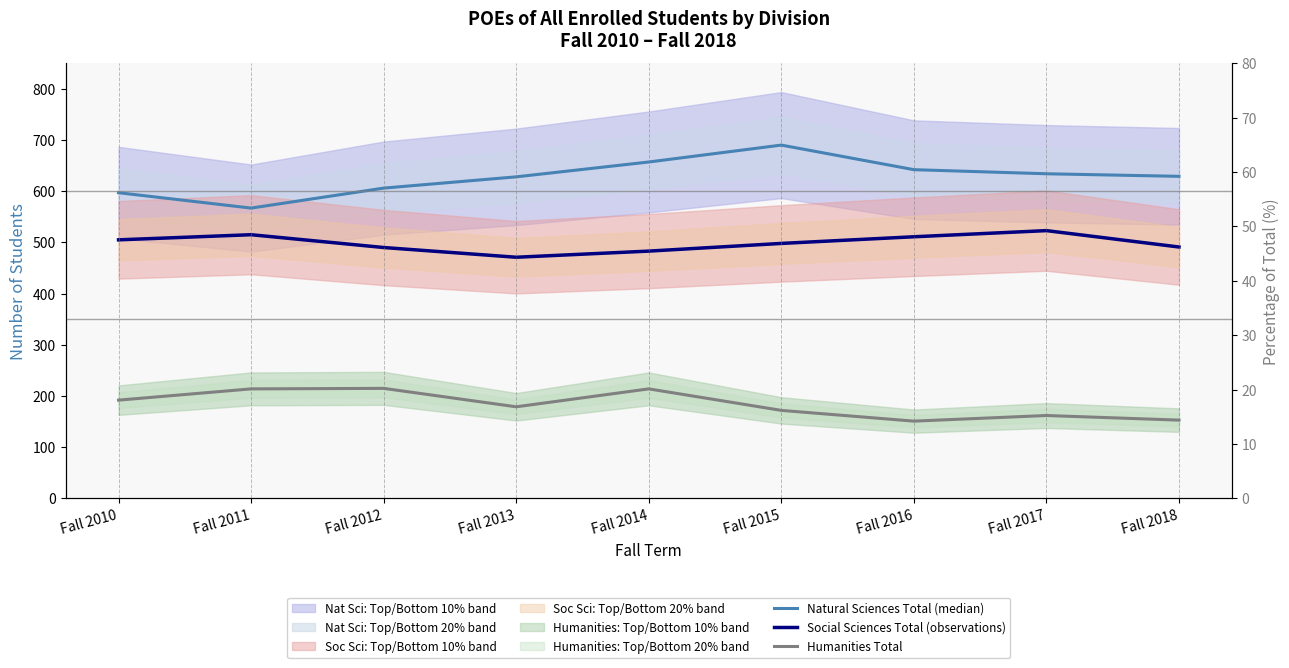

How many categories are shown in the chart?

9